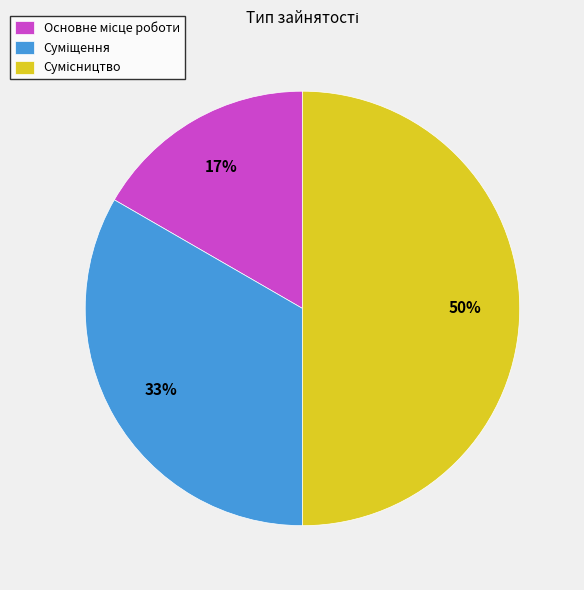

To the nearest percent, what is the average slice percentage?

33%